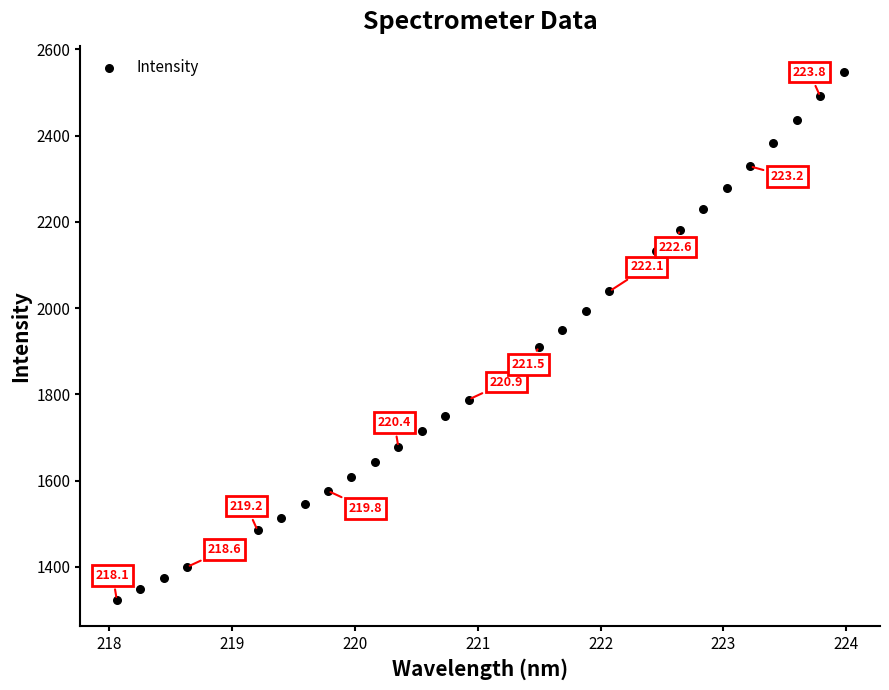

What is the range of Y values (max minus min)?

1223.8